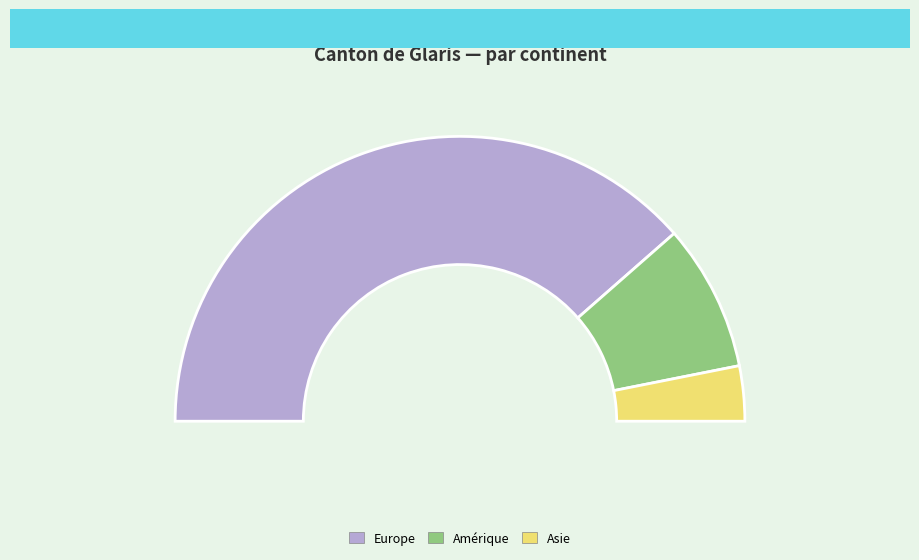

Count the number of slices in the pie.

5